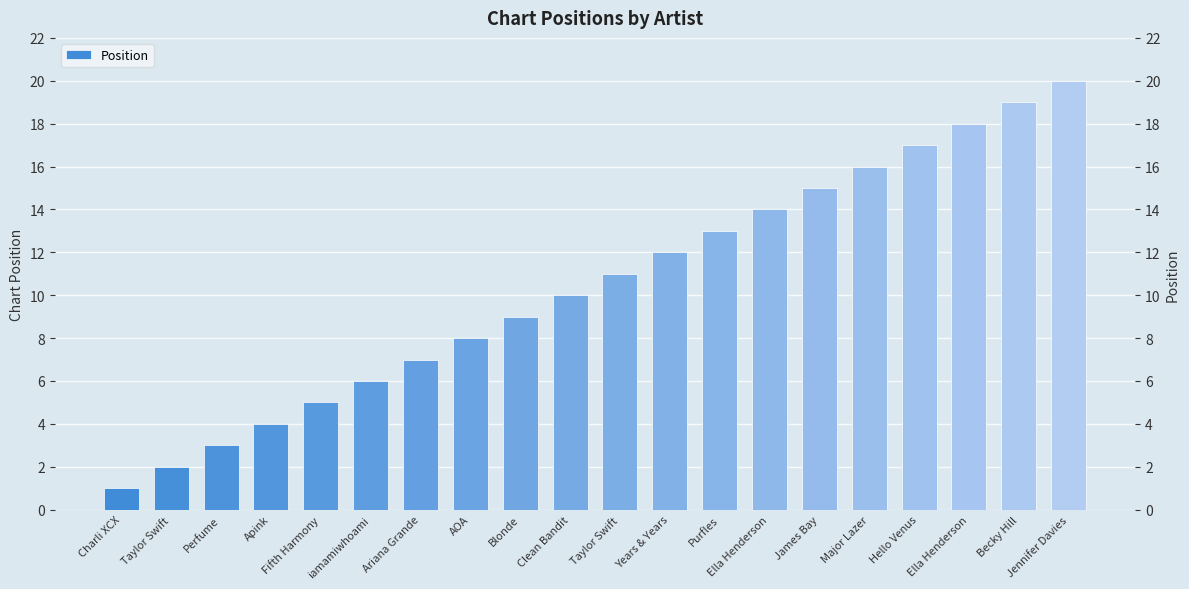

How many bars are there in total?

20